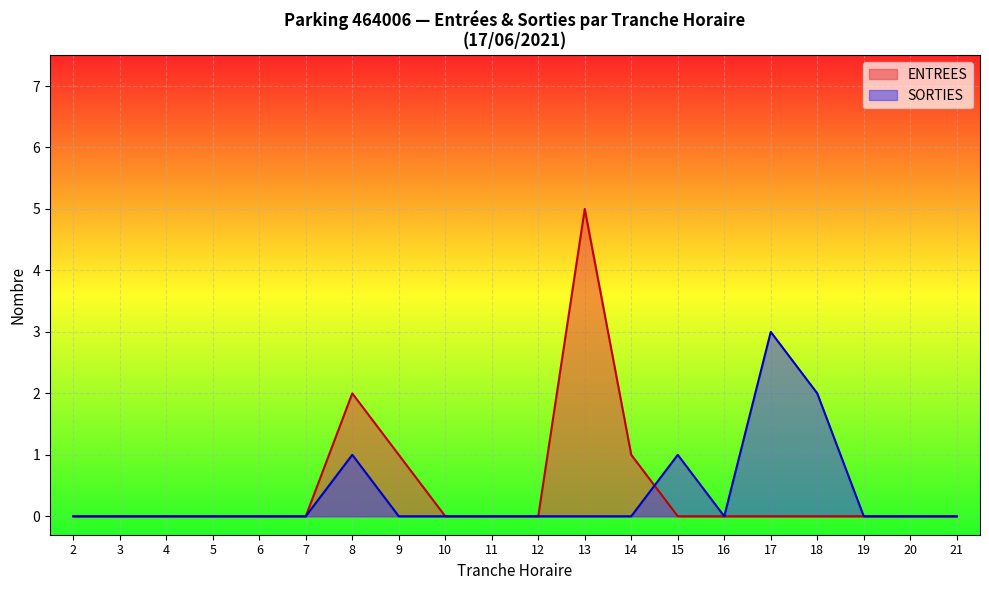

Rank the series by their maximum value, from lowest to highest.

SORTIES, ENTREES